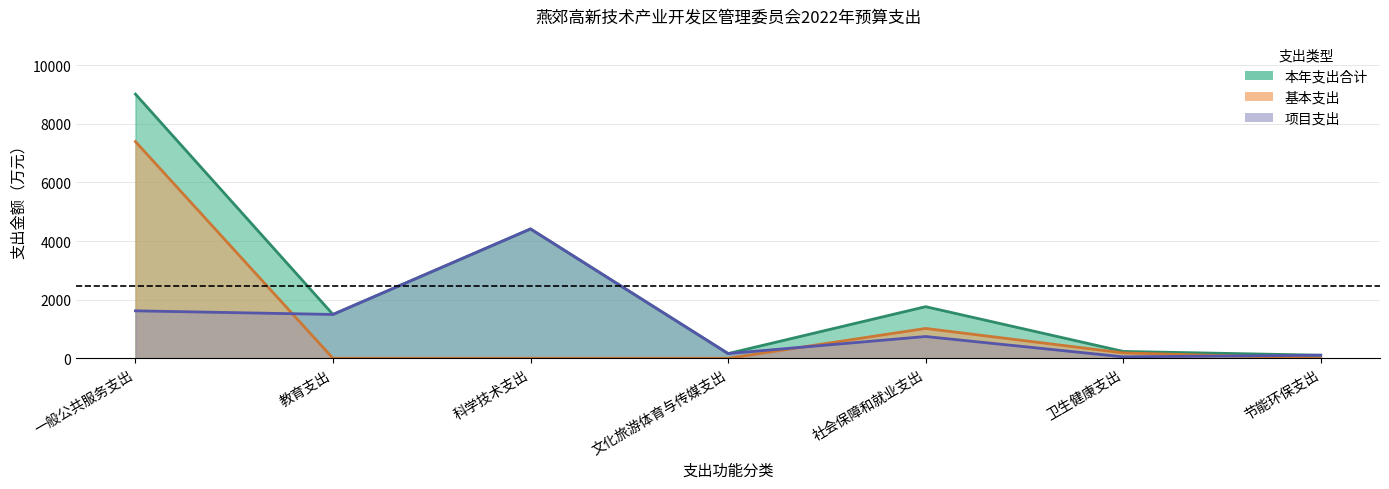

What is the sum of all 基本支出 values?

8596.3